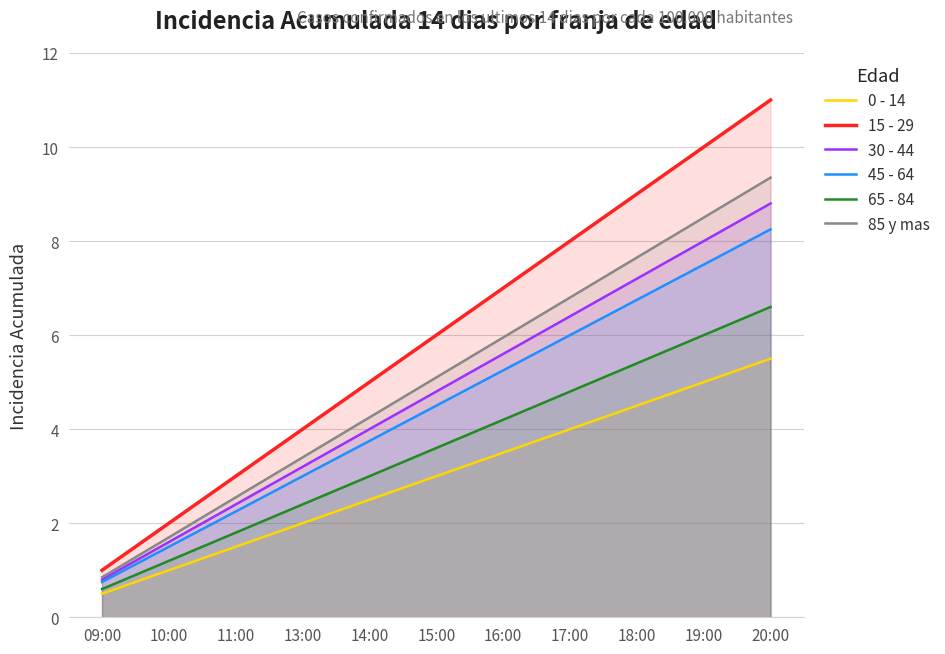

Where does the 0 - 14 series first go above 3?

16:00